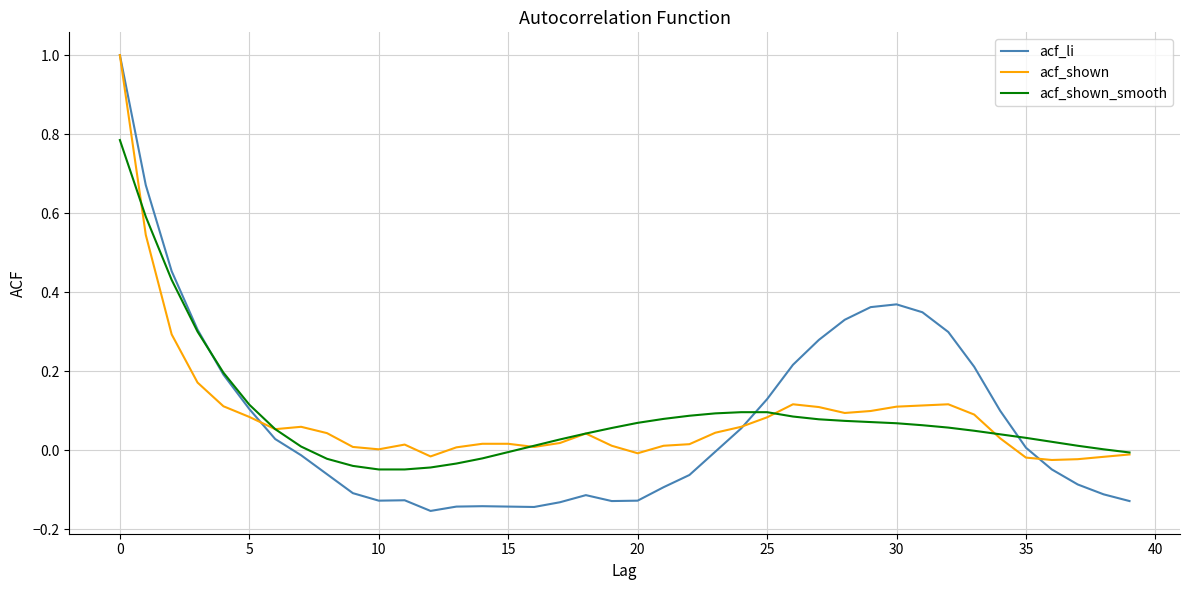

After their last crossing, which series has the higher values: acf_shown or acf_li?

acf_shown